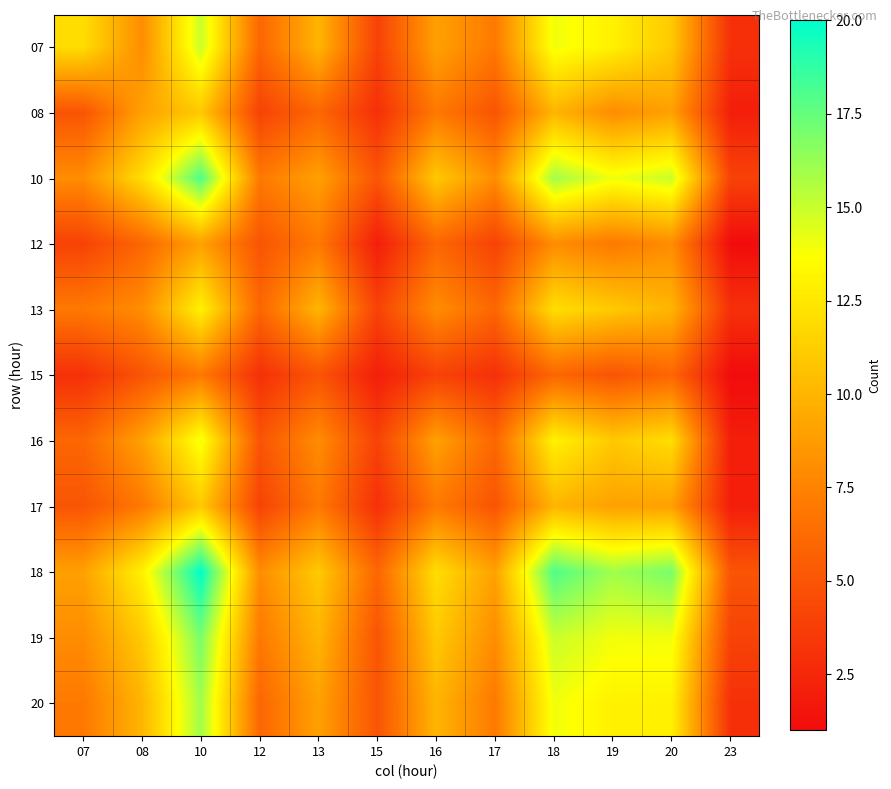

What is the total value across all series at 08?

98